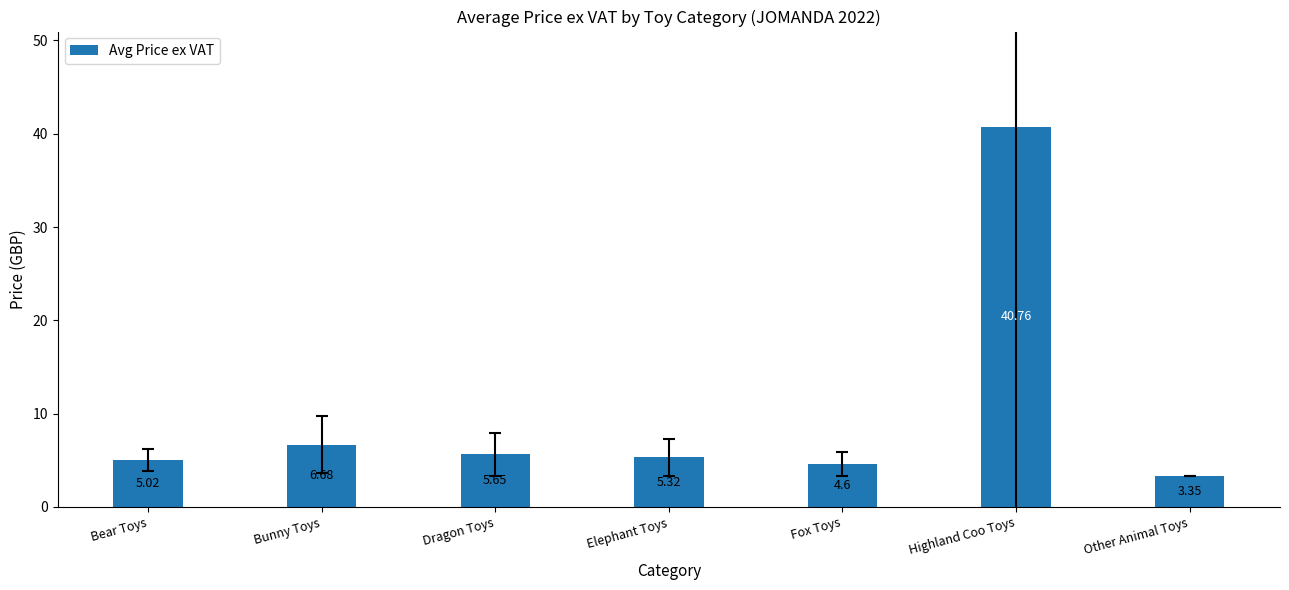

What is the label of the 6th bar from the right?

Bunny Toys